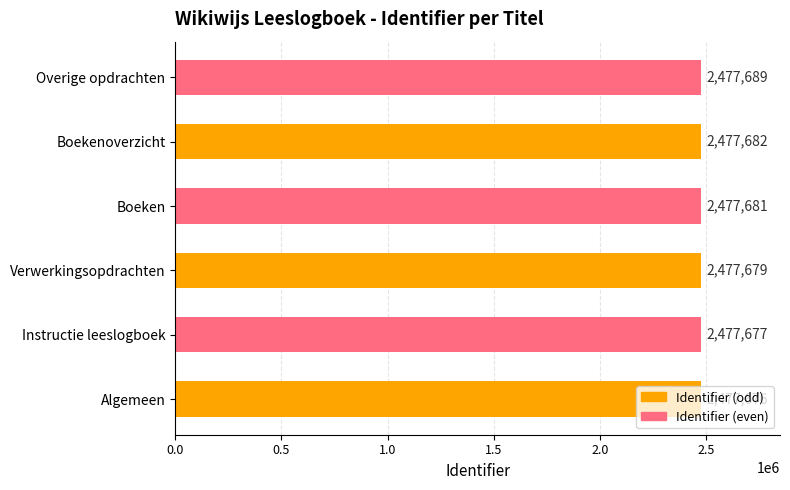

Are the bars horizontal?

Yes